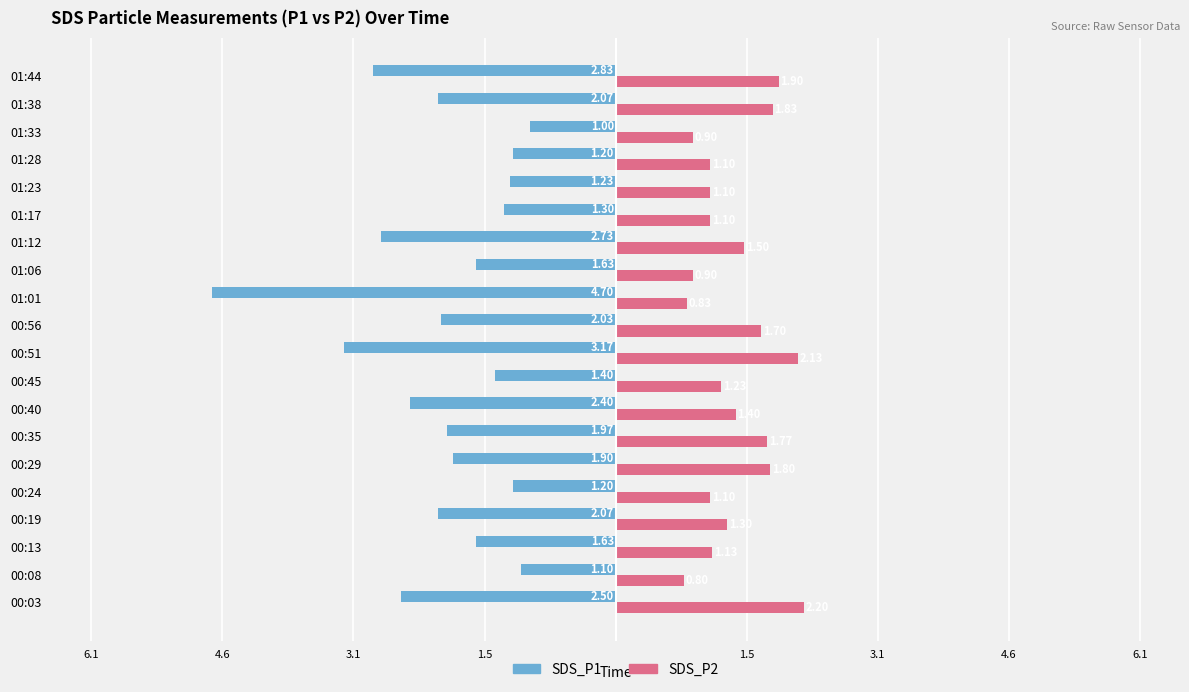

What are all the series names shown in the legend?

SDS_P1, SDS_P2